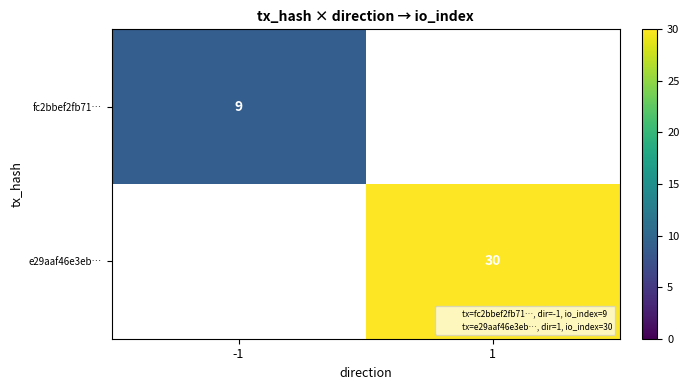

The value of e29aaf46e3eb… at 1 is 30. True or false?

True